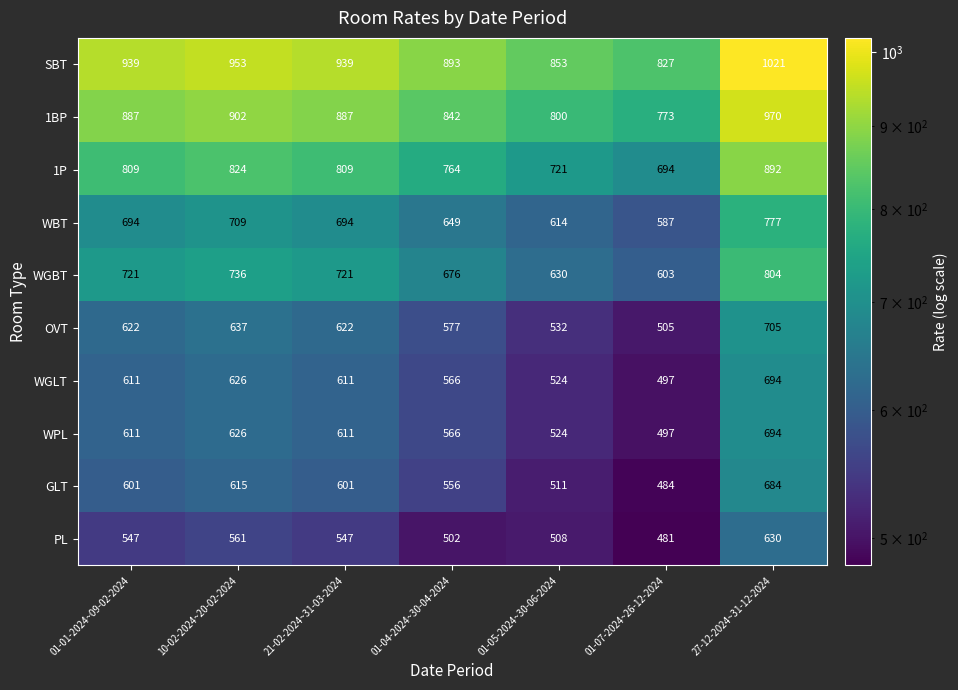

Where is PL nearest to the value 555?

10-02-2024~20-02-2024